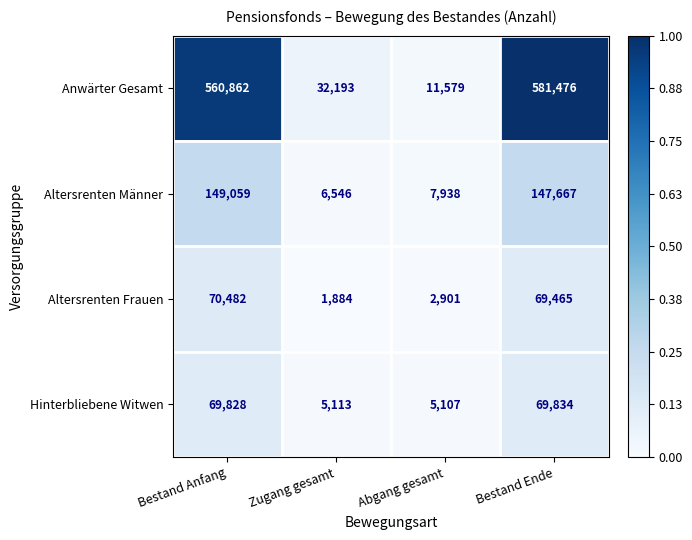

How many data points does each series have?

4